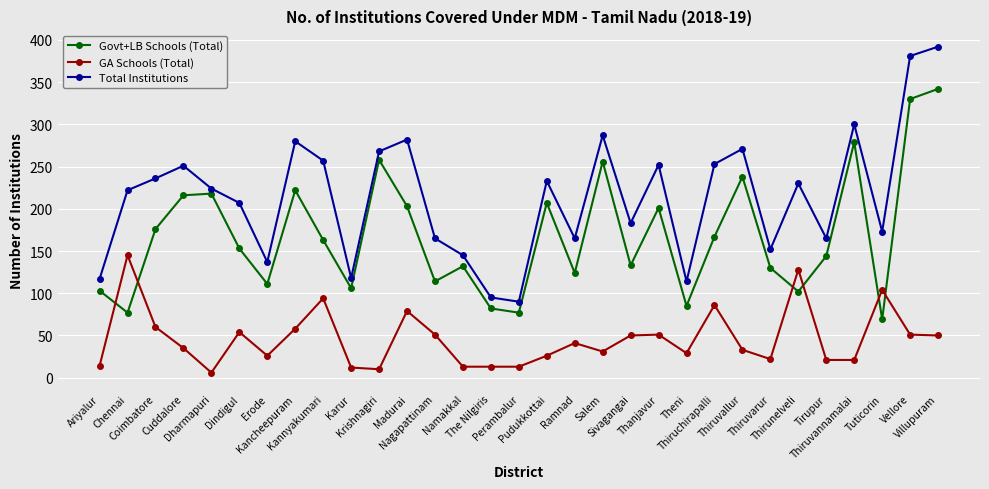

Where is the first local maximum for Total Institutions?

Cuddalore